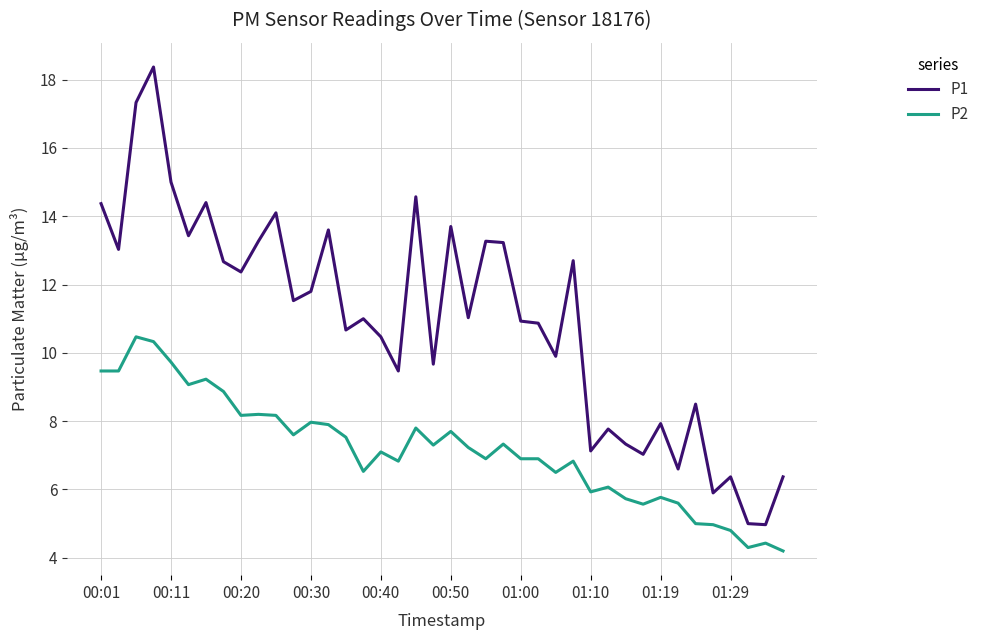

Which series has the largest total across all categories?

P1